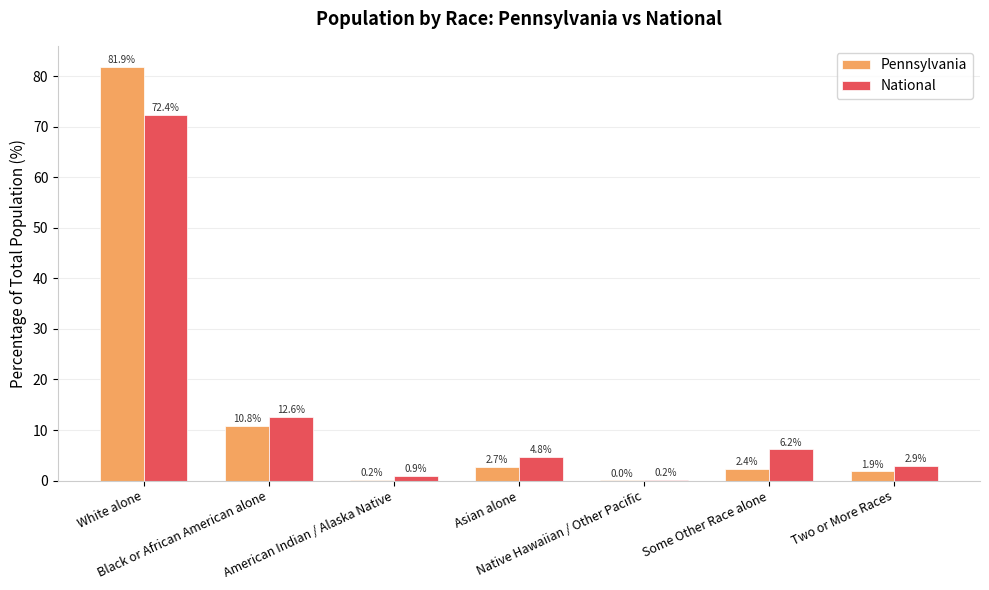

What is the sum of all National values?

100.0